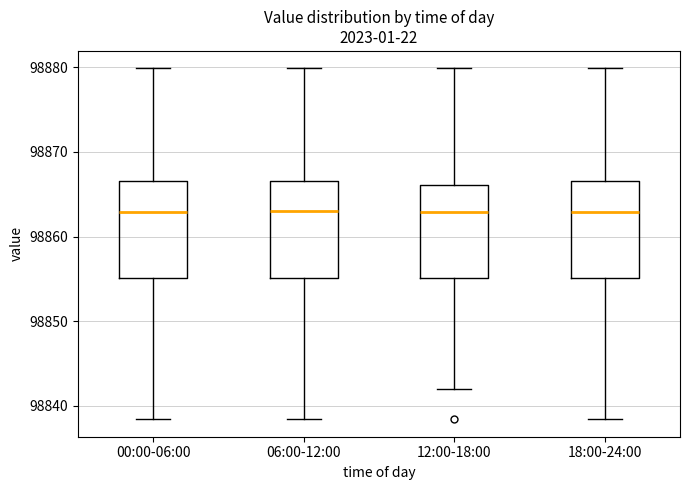

Where does the median line of the box for 00:00-06:00 sit on the y-axis? The values are not printed on the chart, so give them approximately, as read against the axis.

98863